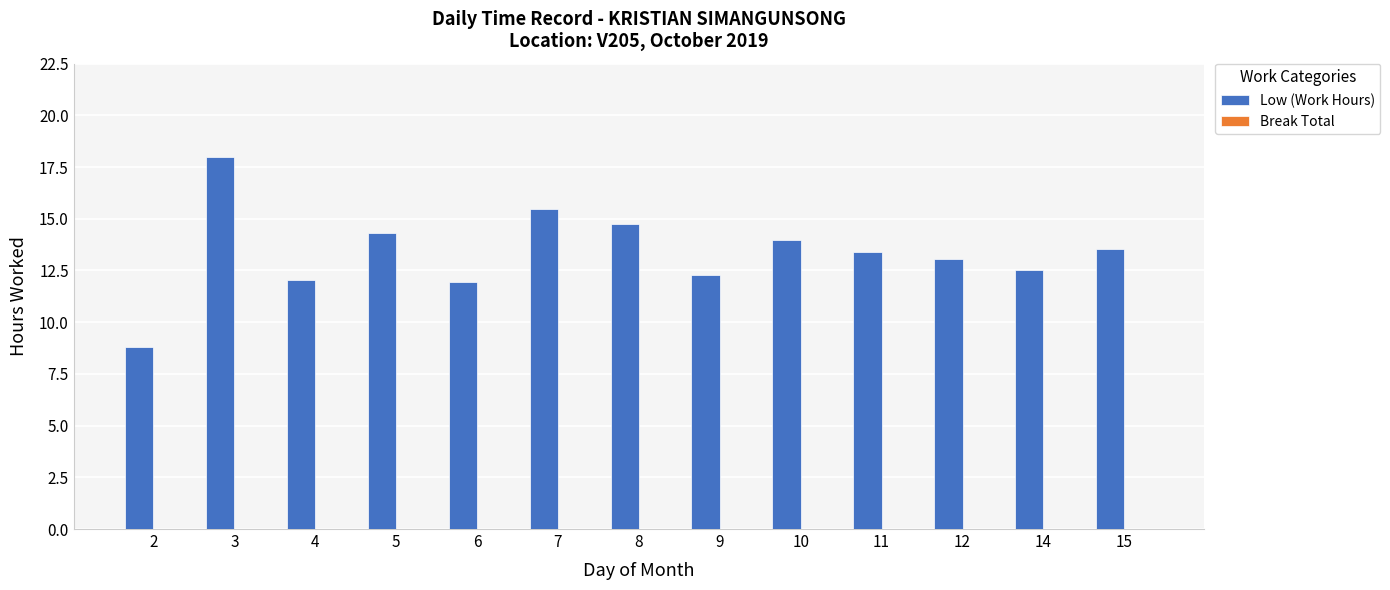

Reading left to right, extract all data points from this chart.

8.8	18.0	12.0	14.3	12.0	15.5	14.7	12.3	14.0	13.4	13.1	12.5	13.6